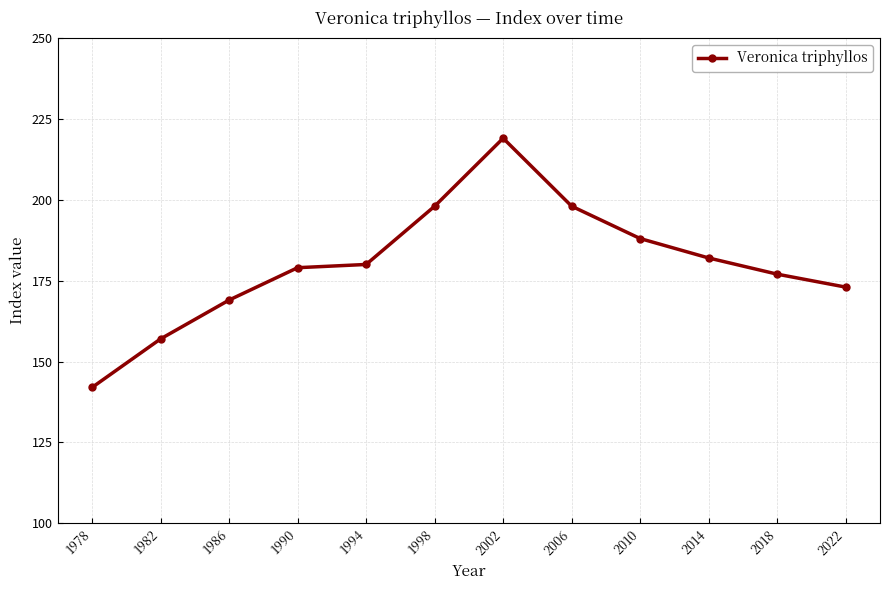

Reading left to right, list all the values displayed in this chart.

142	157	169	179	180	198	219	198	188	182	177	173